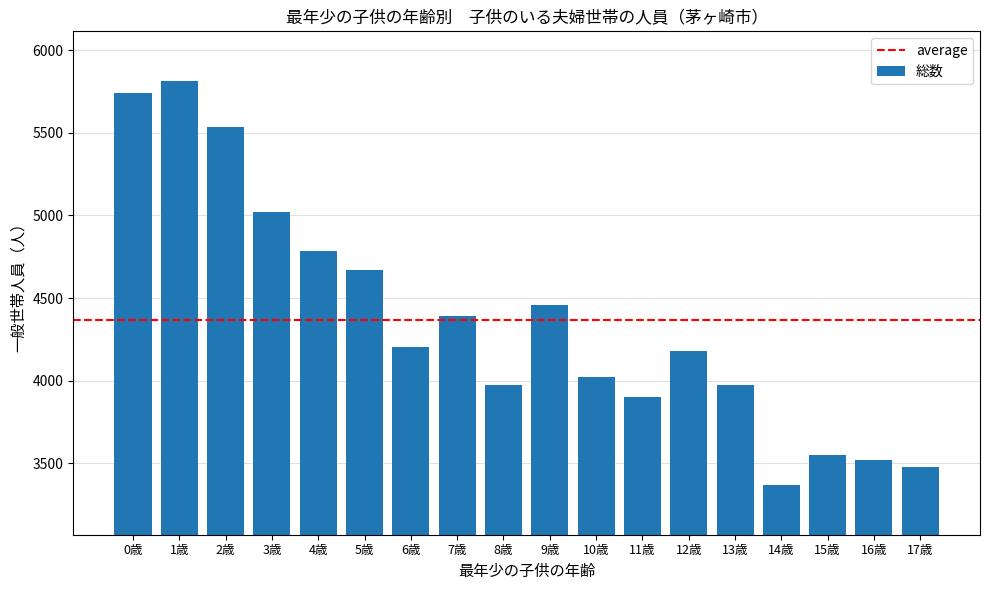

What is the change in value from 13歳 to 16歳?

-451